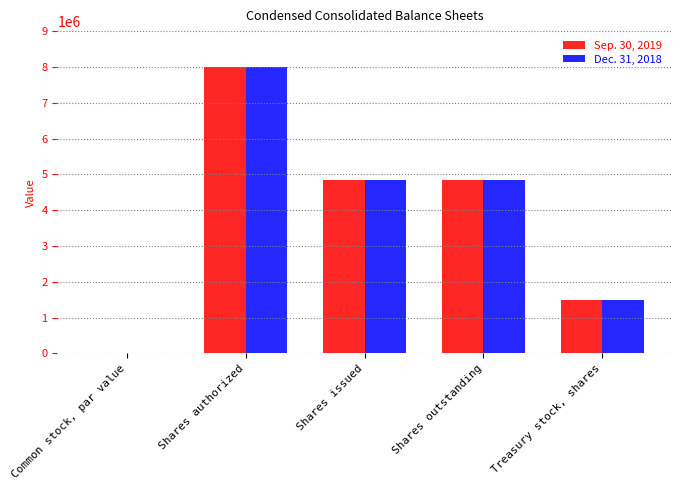

What is the average value of the Sep. 30, 2019 series?

3832676.5